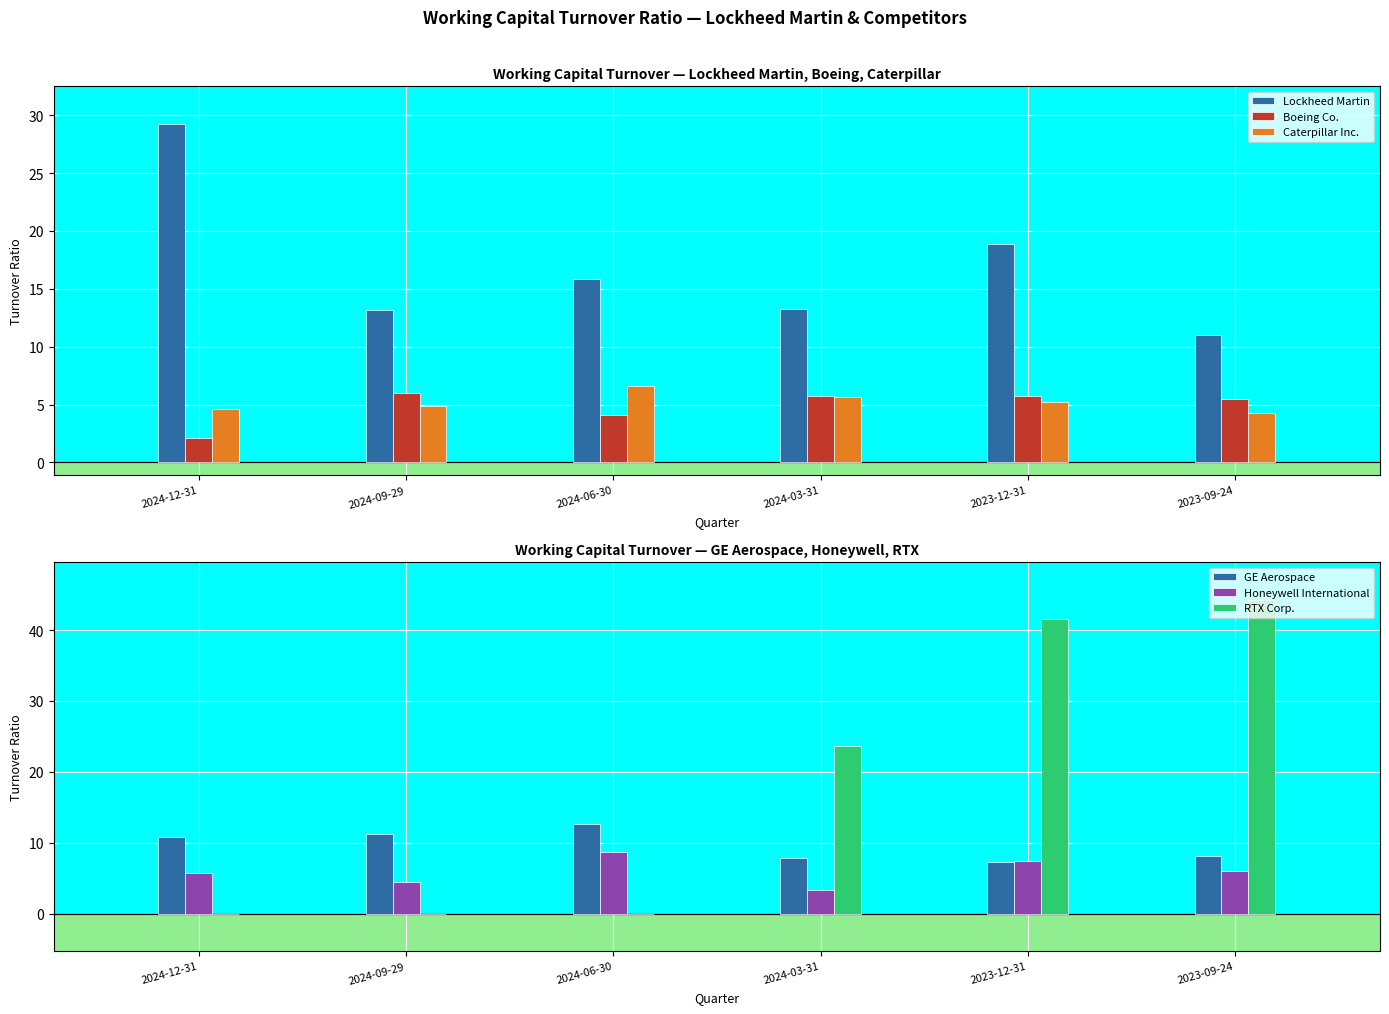

What is the difference between the Lockheed Martin values at 2023-12-31 and 2023-09-24?

7.8